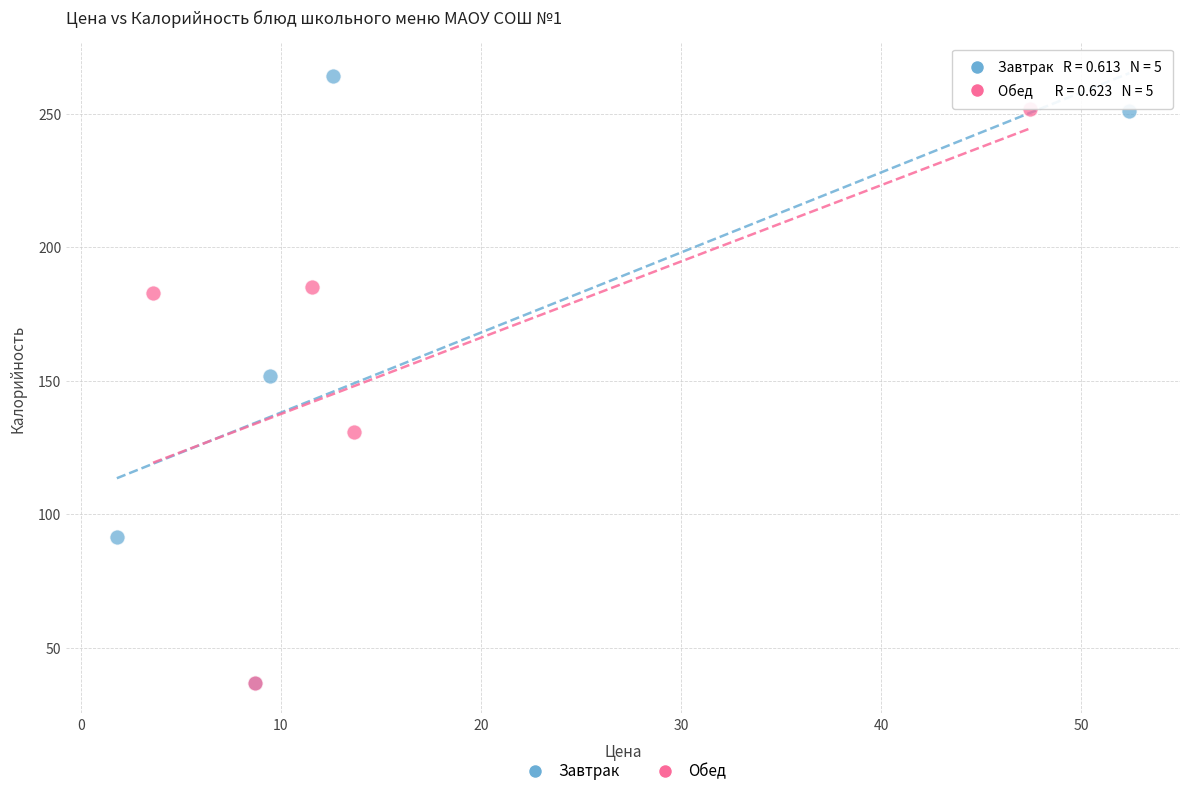

Which series contains the highest Y value?

Завтрак